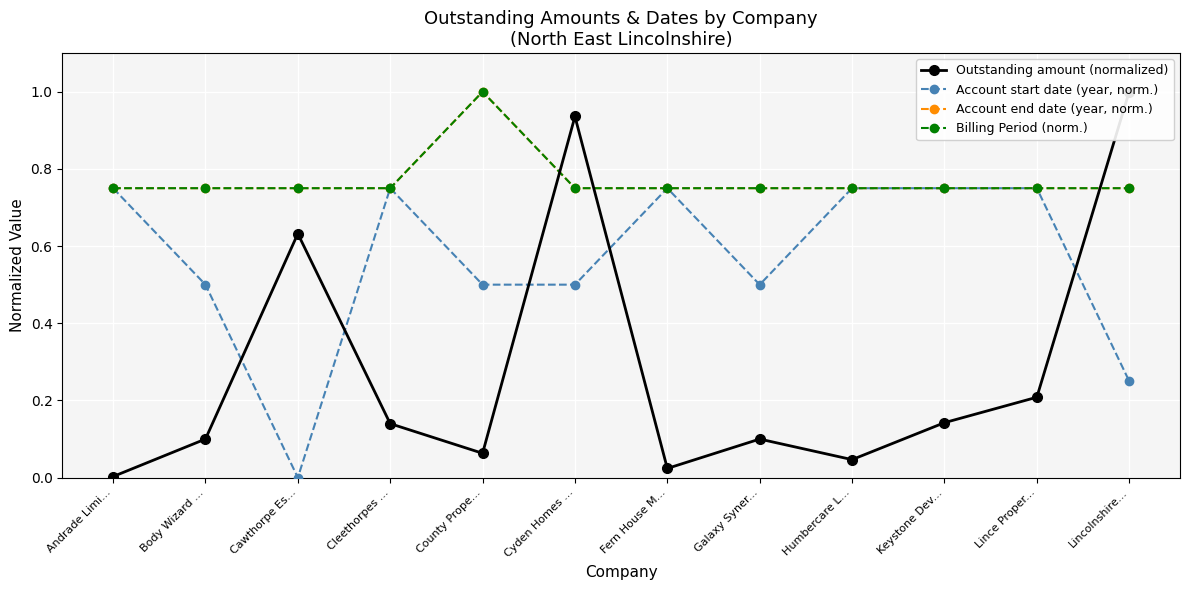

At how many categories does at least one series exceed 0?

12